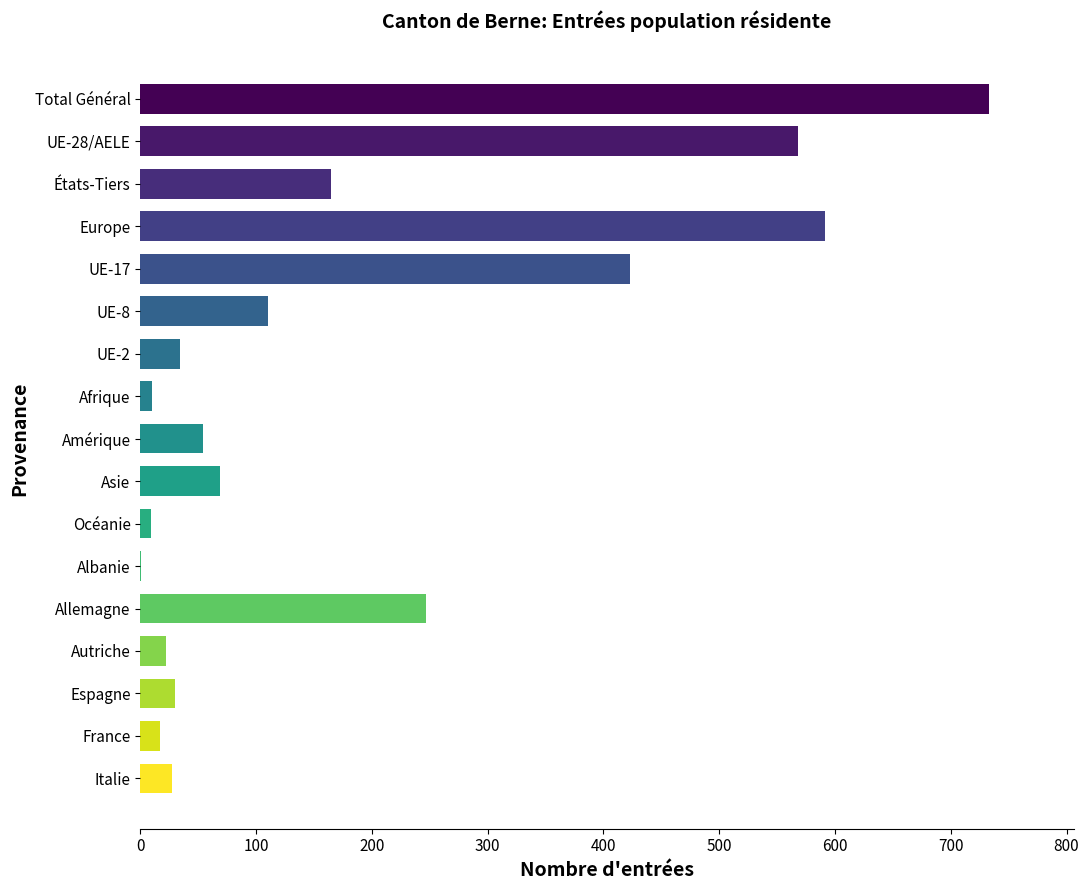

How many series are shown in this chart?

1